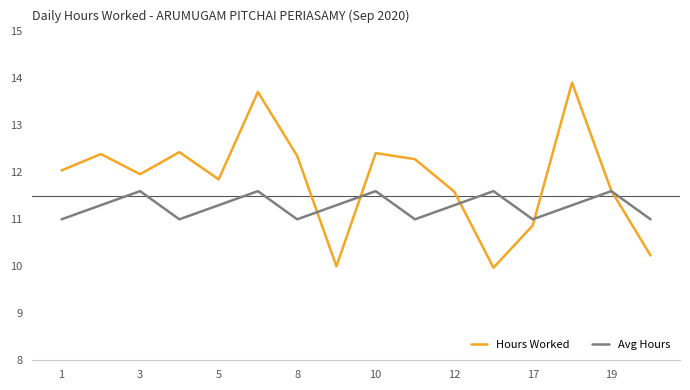

Which series has the largest total across all categories?

Hours Worked